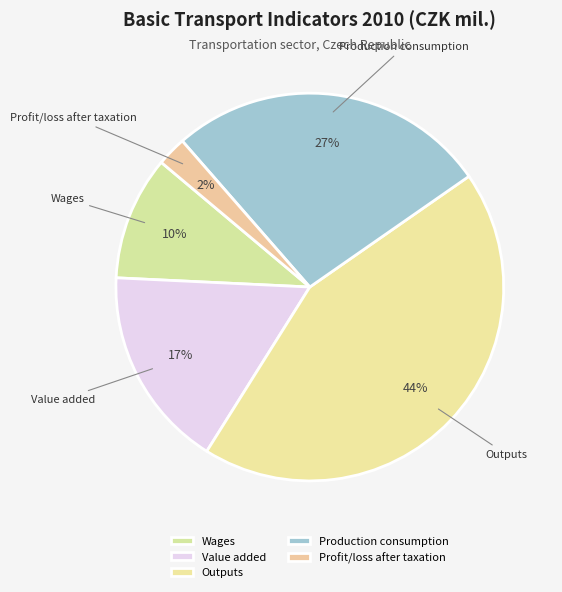

How many segments does this pie chart have?

5